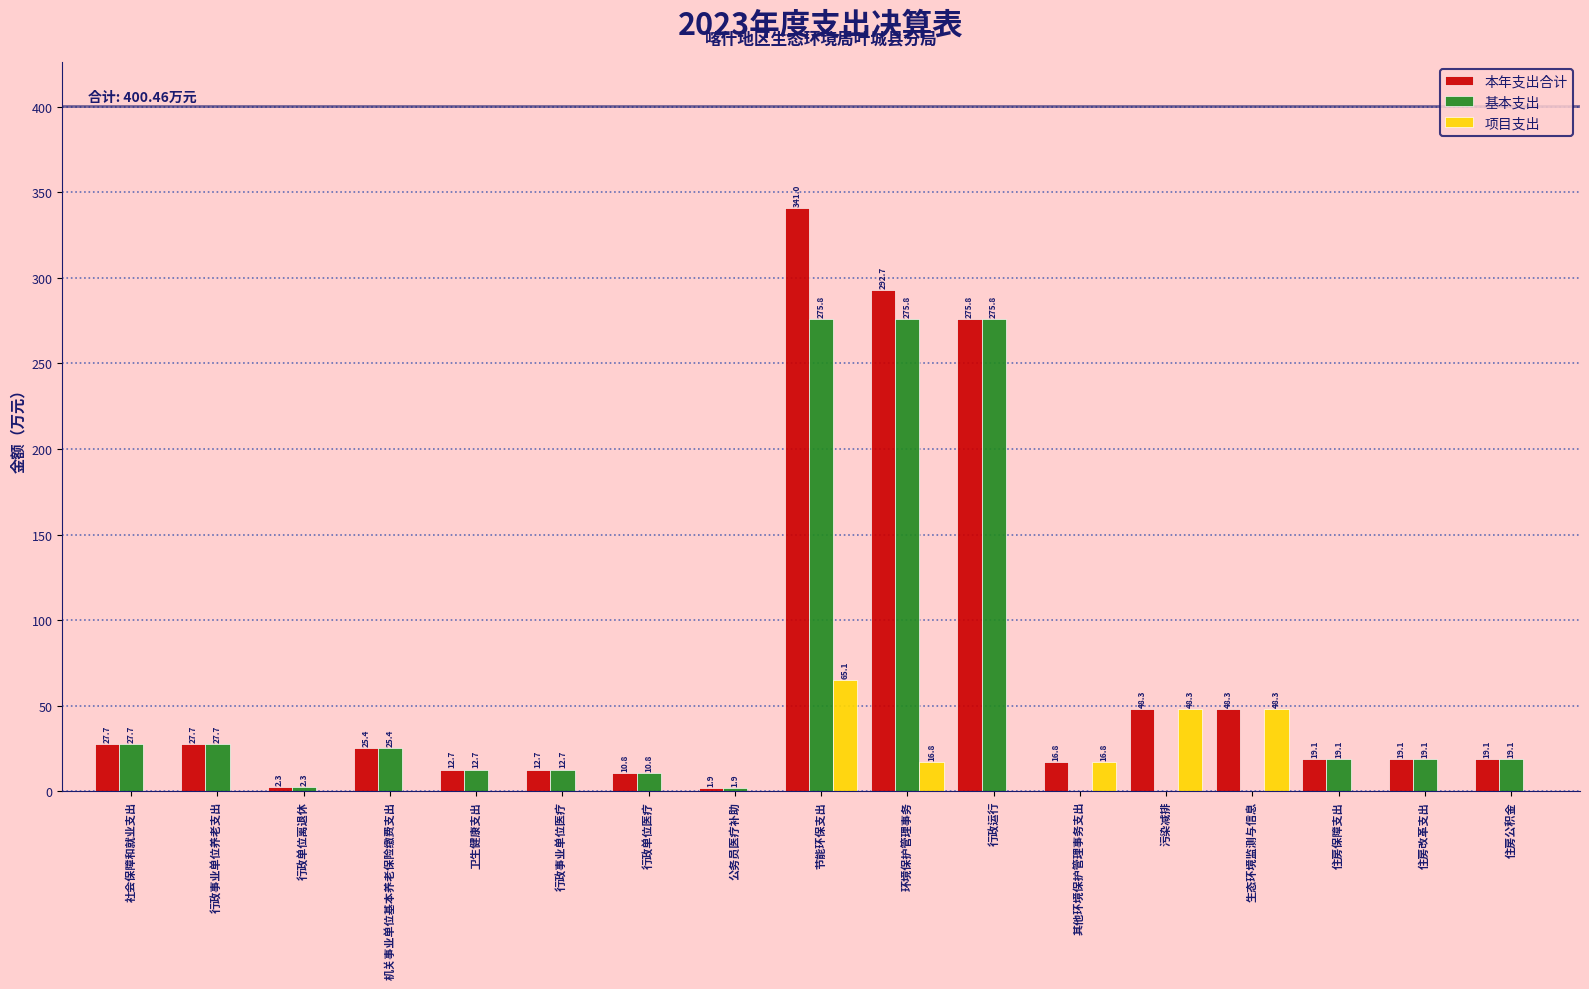

Reading right to left, what are all the values shown in this chart?

本年支出合计: 住房公积金=19.1	住房改革支出=19.1	住房保障支出=19.1	生态环境监测与信息=48.3	污染减排=48.3	其他环境保护管理事务支出=16.8	行政运行=275.8	环境保护管理事务=292.7	节能环保支出=341.0	公务员医疗补助=1.9	行政单位医疗=10.8	行政事业单位医疗=12.7	卫生健康支出=12.7	机关事业单位基本养老保险缴费支出=25.4	行政单位离退休=2.3	行政事业单位养老支出=27.7	社会保障和就业支出=27.7
基本支出: 住房公积金=19.1	住房改革支出=19.1	住房保障支出=19.1	生态环境监测与信息=0.0	污染减排=0.0	其他环境保护管理事务支出=0.0	行政运行=275.8	环境保护管理事务=275.8	节能环保支出=275.8	公务员医疗补助=1.9	行政单位医疗=10.8	行政事业单位医疗=12.7	卫生健康支出=12.7	机关事业单位基本养老保险缴费支出=25.4	行政单位离退休=2.3	行政事业单位养老支出=27.7	社会保障和就业支出=27.7
项目支出: 住房公积金=0.0	住房改革支出=0.0	住房保障支出=0.0	生态环境监测与信息=48.3	污染减排=48.3	其他环境保护管理事务支出=16.8	行政运行=0.0	环境保护管理事务=16.8	节能环保支出=65.1	公务员医疗补助=0.0	行政单位医疗=0.0	行政事业单位医疗=0.0	卫生健康支出=0.0	机关事业单位基本养老保险缴费支出=0.0	行政单位离退休=0.0	行政事业单位养老支出=0.0	社会保障和就业支出=0.0